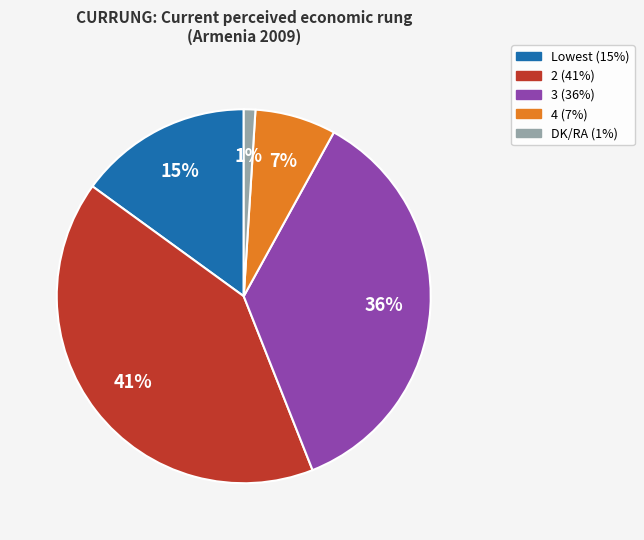

To the nearest percent, what is the difference between the largest and smallest slice percentages?

40%